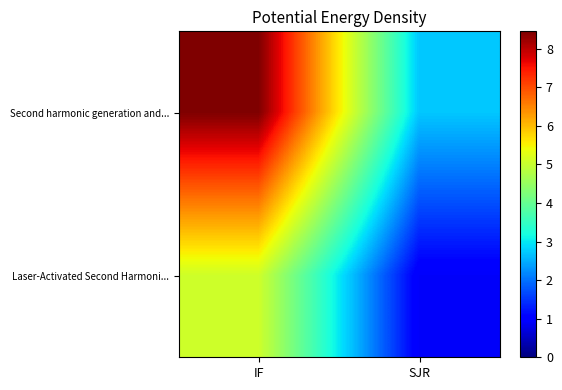

Reading left to right, what are all the values shown in this chart?

Second harmonic generation and...: IF=8.4	SJR=2.7
Laser-Activated Second Harmoni...: IF=5.1	SJR=0.9